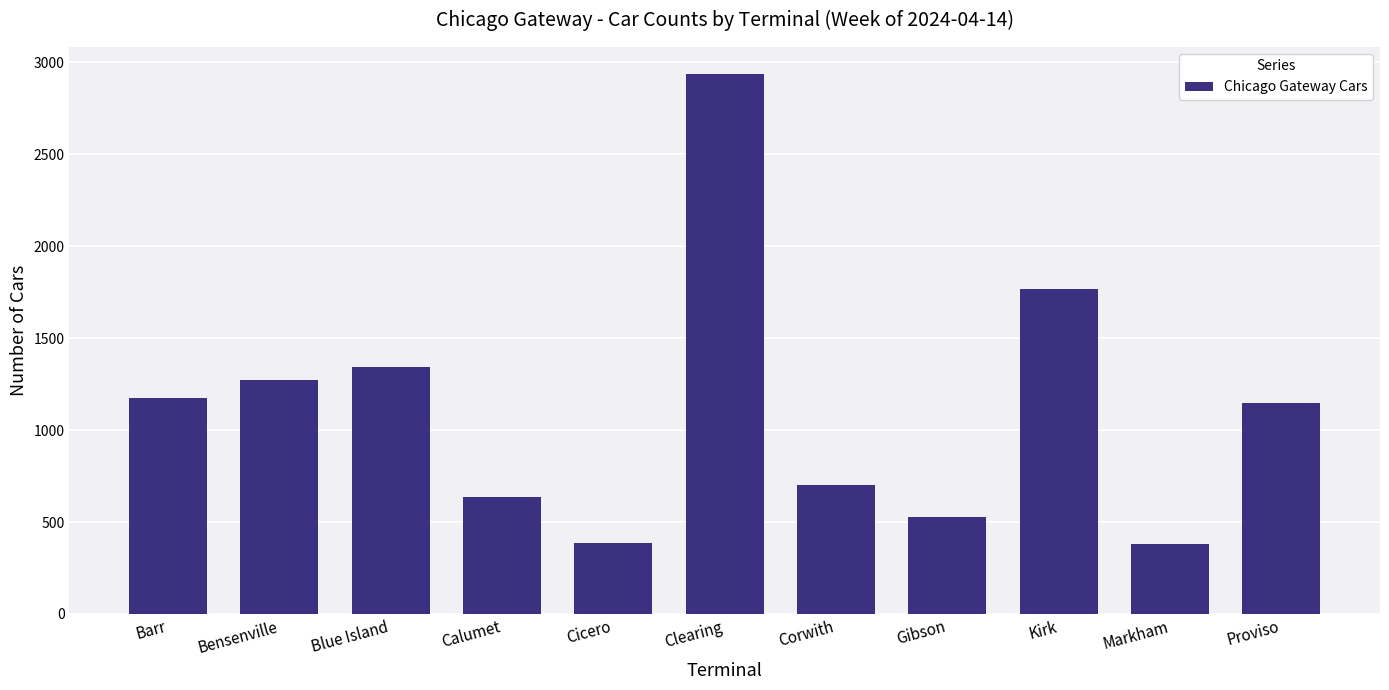

What is the ratio of the value at Clearing to the value at Bensenville?

2.3